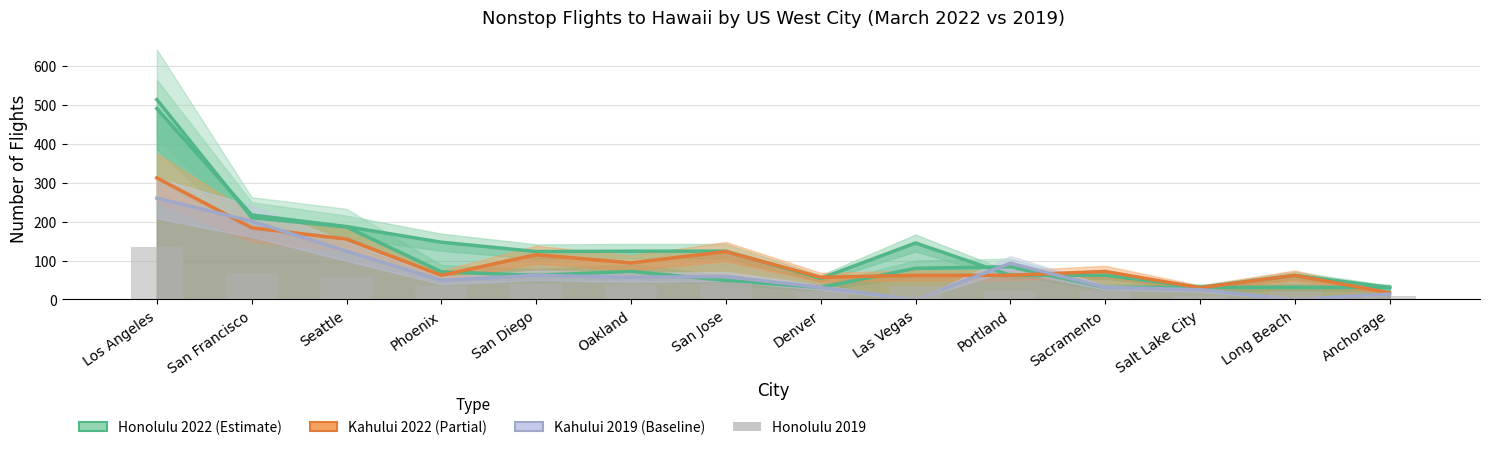

Reading left to right, extract all data points from this chart.

Honolulu 2019: 513	210	186	71	62	72	49	31	80	84	31	31	31	31
Honolulu 2022: 490	217	187	147	123	124	124	54	145	62	62	31	62	31
Kahului 2022: 312	184	155	62	115	94	123	57	62	62	72	30	62	17
Kahului 2019: 260	201	124	49	62	57	59	31	0	93	31	25	0	14